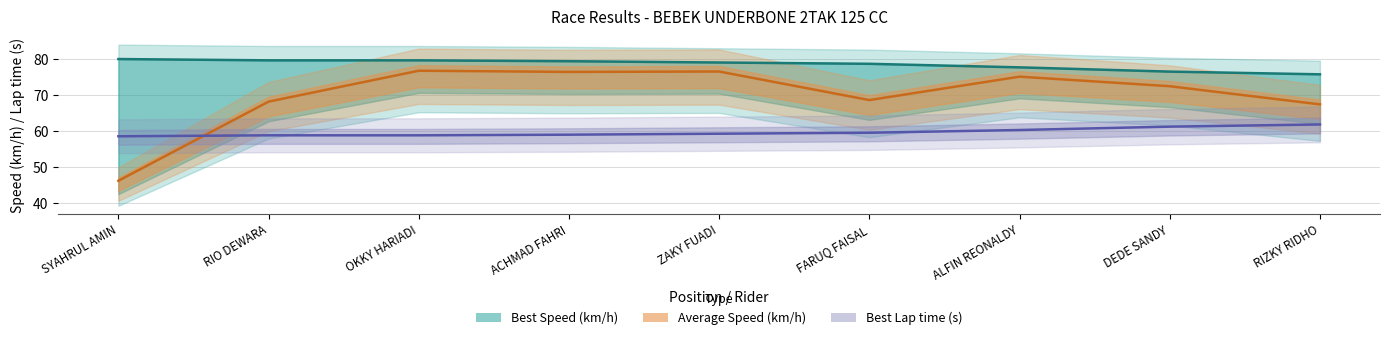

What are all the series names shown in the legend?

Best Lap time, Best Speed, Average Speed